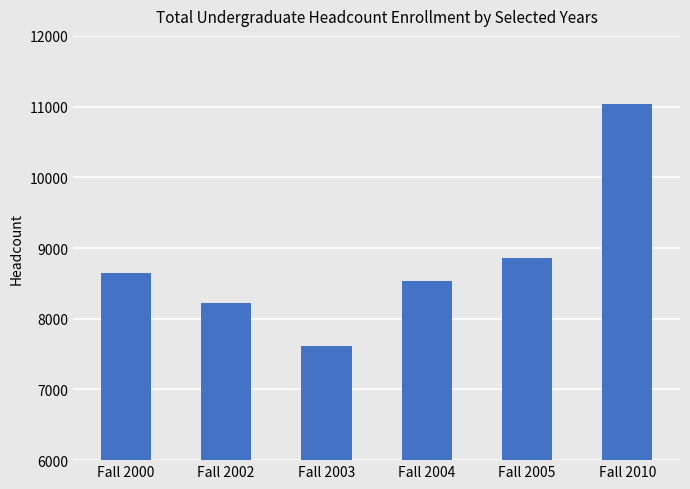

Does the chart contain stacked bars?

No